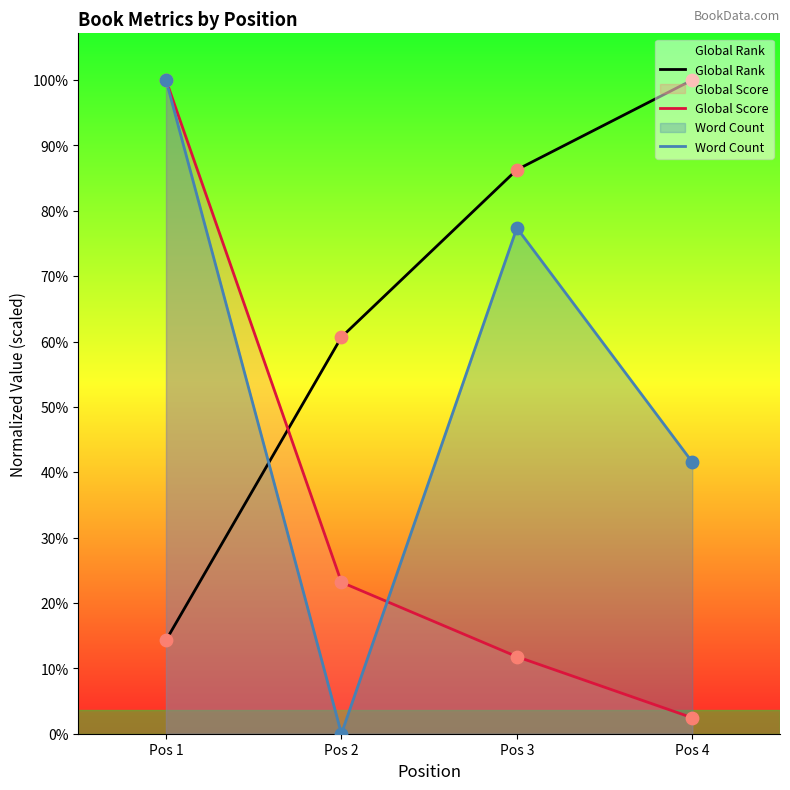

Which series has the largest total across all categories?

Global Rank